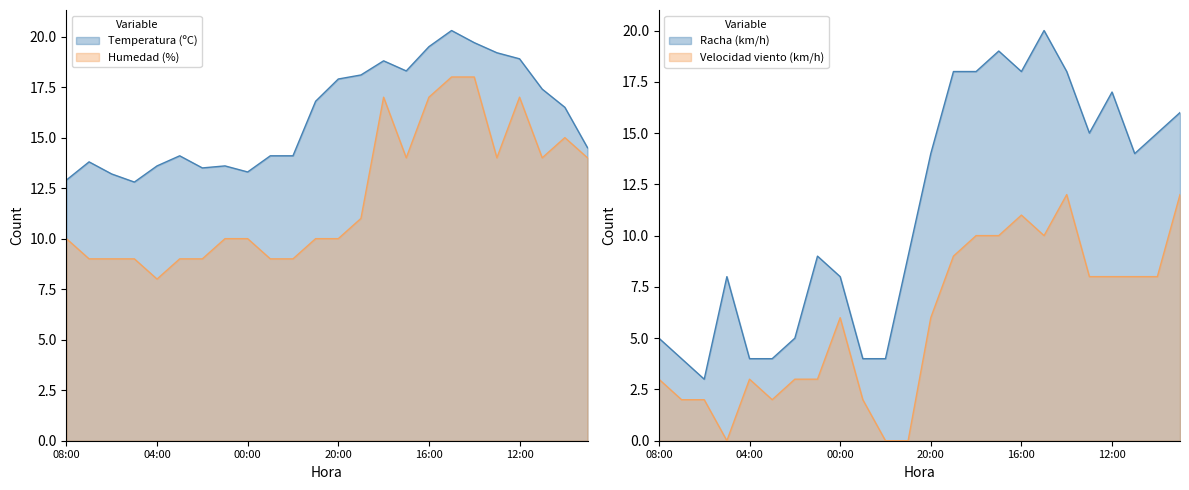

What is the difference between the Temperatura (ºC) values at 03:00 and 05:00?

1.3